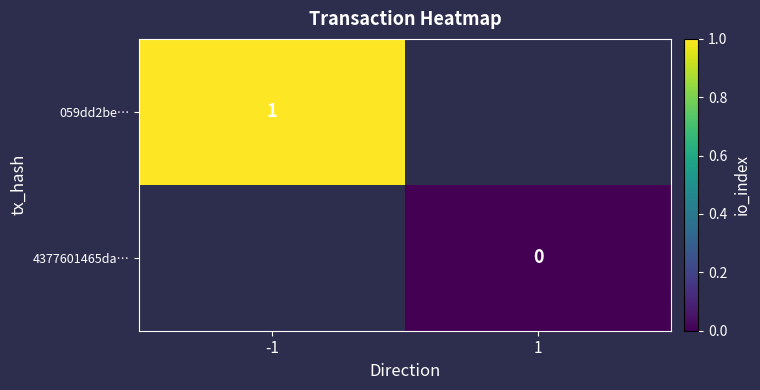

The value of 059dd2be… at -1 is 1. True or false?

True